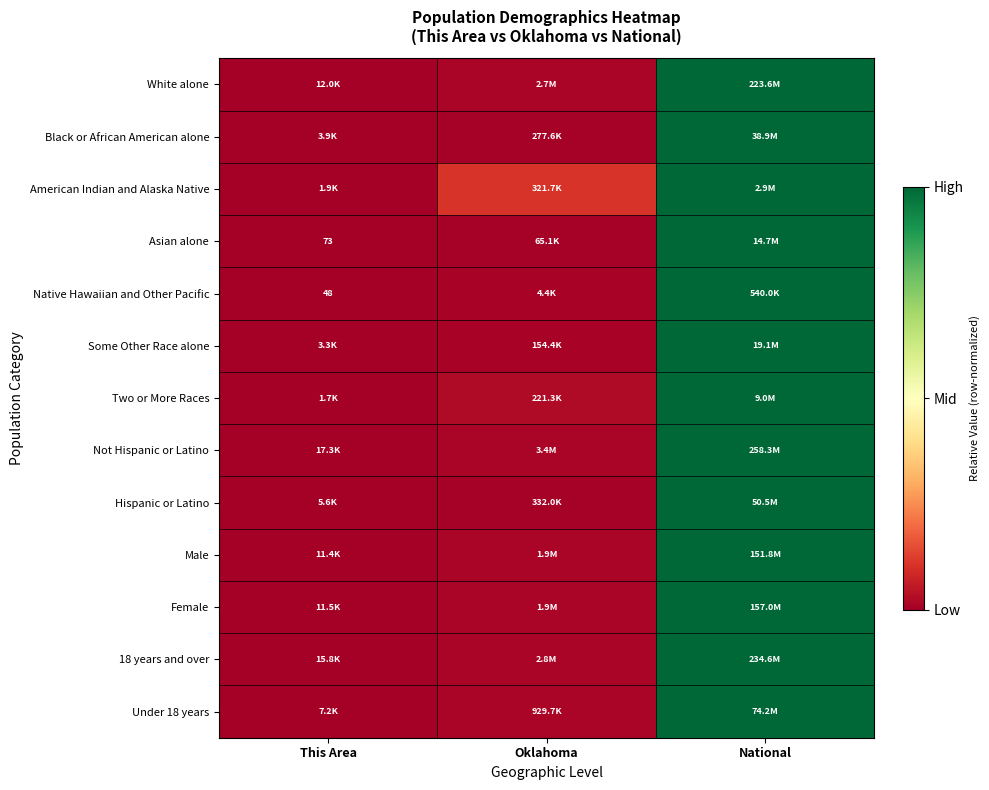

Is it true that Male equals 1.0 at National?

True